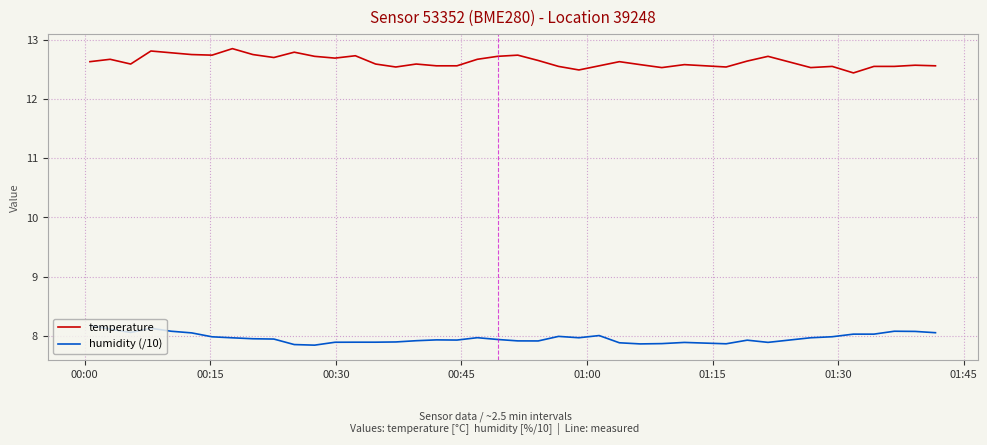

What is the difference between the maximum and minimum values in the humidity (/10) series?

0.3